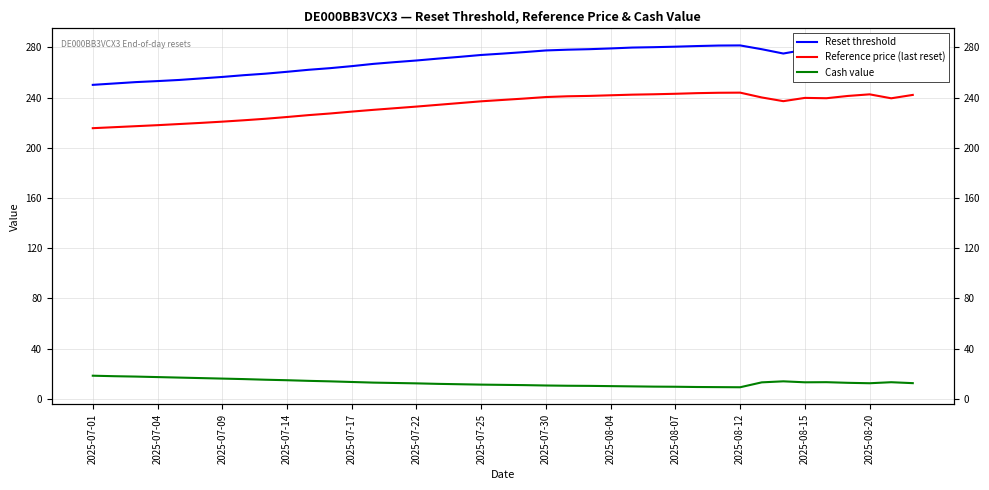

Reading left to right, extract all data points from this chart.

Reset threshold: 250.1	251.2	252.3	253.1	254.0	255.2	256.4	257.8	259.0	260.5	262.1	263.4	265.0	266.8	268.2	269.5	271.0	272.4	273.9	275.0	276.2	277.5	278.1	278.5	279.1	279.8	280.1	280.5	281.0	281.4	281.5	278.5	275.0	278.1	277.8	279.9	281.4	277.7	280.8
Reference price (last reset): 215.6	216.4	217.2	218.0	218.9	219.8	220.8	221.9	223.1	224.5	226.0	227.3	228.8	230.2	231.5	232.8	234.2	235.6	237.0	238.1	239.2	240.4	241.0	241.3	241.8	242.3	242.6	243.0	243.5	243.8	243.9	240.1	237.1	239.7	239.4	241.3	242.6	239.4	242.1
Cash value: 18.5	18.1	17.8	17.4	17.0	16.6	16.2	15.8	15.3	14.9	14.4	14.0	13.5	13.0	12.7	12.4	12.0	11.7	11.4	11.2	11.0	10.7	10.5	10.4	10.2	10.0	9.8	9.7	9.5	9.4	9.3	13.2	14.0	13.2	13.3	12.8	12.5	13.3	12.6